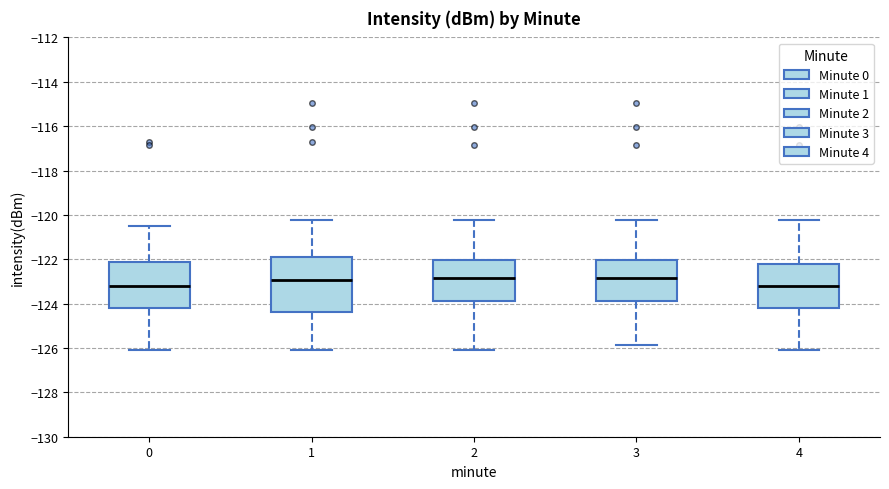

Reading left to right, read every box against the y-axis: the position of its median line, the range the box covers, and the ends of its whiskers. The values are not printed on the chart, so give them approximately, as read against the axis.

0: median -123.2, box -124.2 to -122.2, whiskers -126.0 to -120.4
1: median -123.0, box -124.4 to -121.8, whiskers -126.0 to -120.2
2: median -122.8, box -124.0 to -122.0, whiskers -126.0 to -120.2
3: median -122.8, box -124.0 to -122.0, whiskers -125.8 to -120.2
4: median -123.2, box -124.2 to -122.2, whiskers -126.0 to -120.2